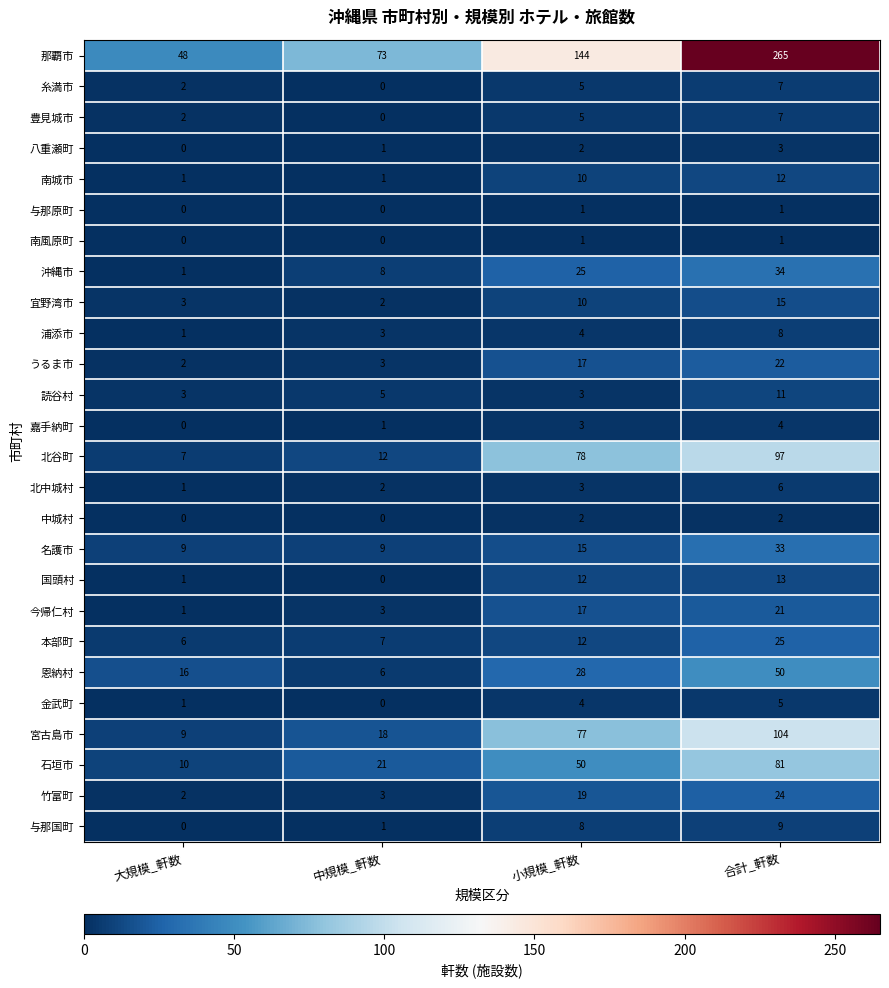

What is the difference between the 嘉手納町 values at 小規模_軒数 and 大規模_軒数?

3